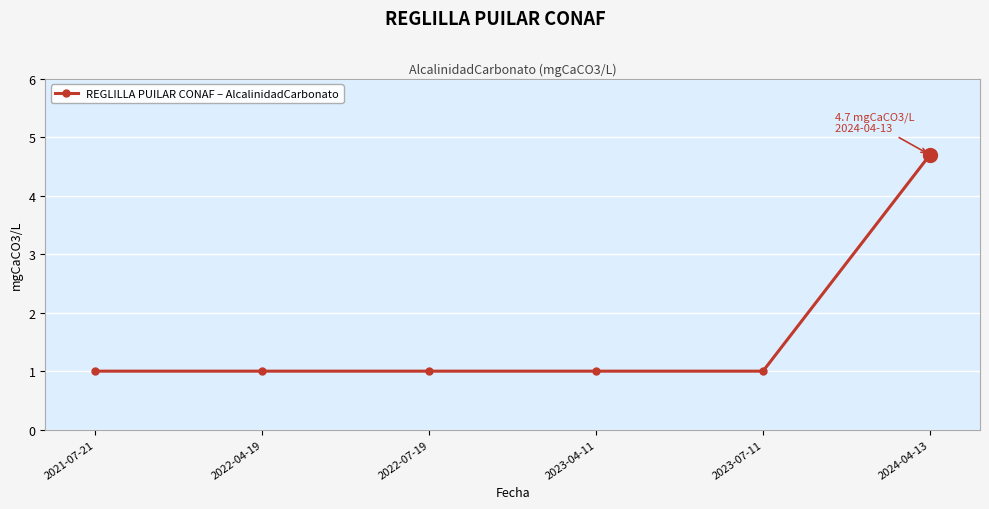

What is the label of the 6th point from the left?

2024-04-13